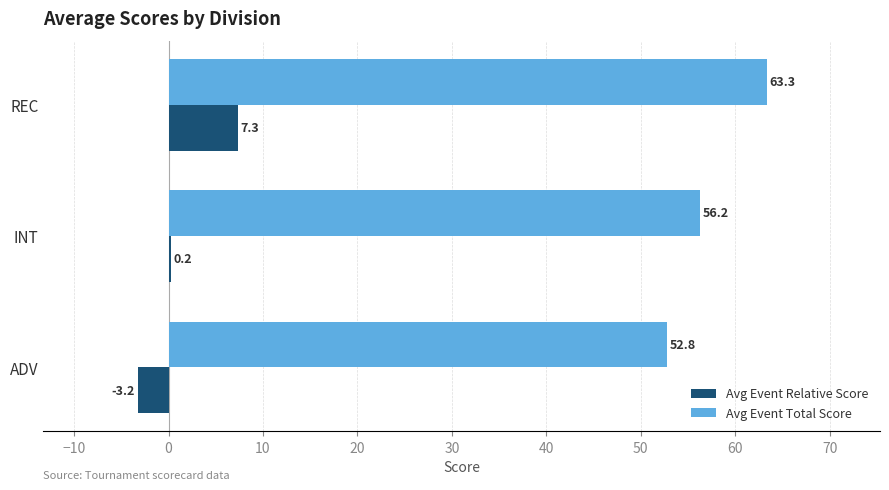

The value of Avg Event Total Score at REC is 63.3. True or false?

True